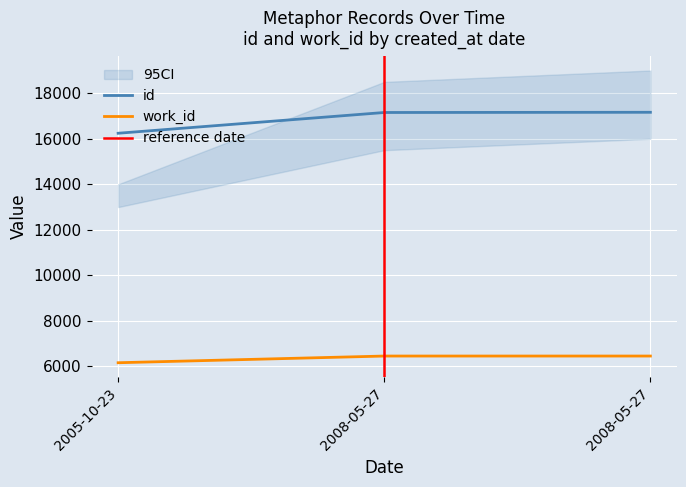

Reading left to right, what are all the values shown in this chart?

id: 16244	17156	17165
work_id: 6162	6456	6456